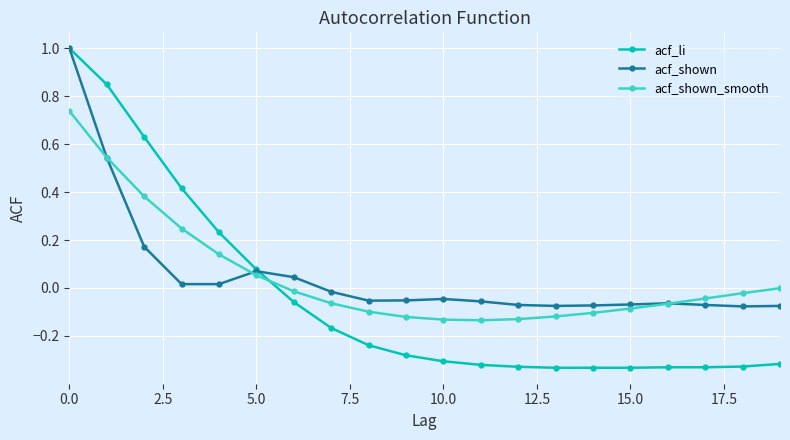

What is the maximum value for acf_shown?

1.0